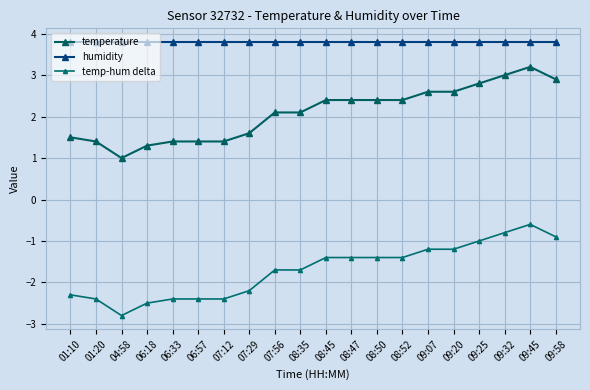

What is the value of the humidity point at the 17th from the left?

3.8